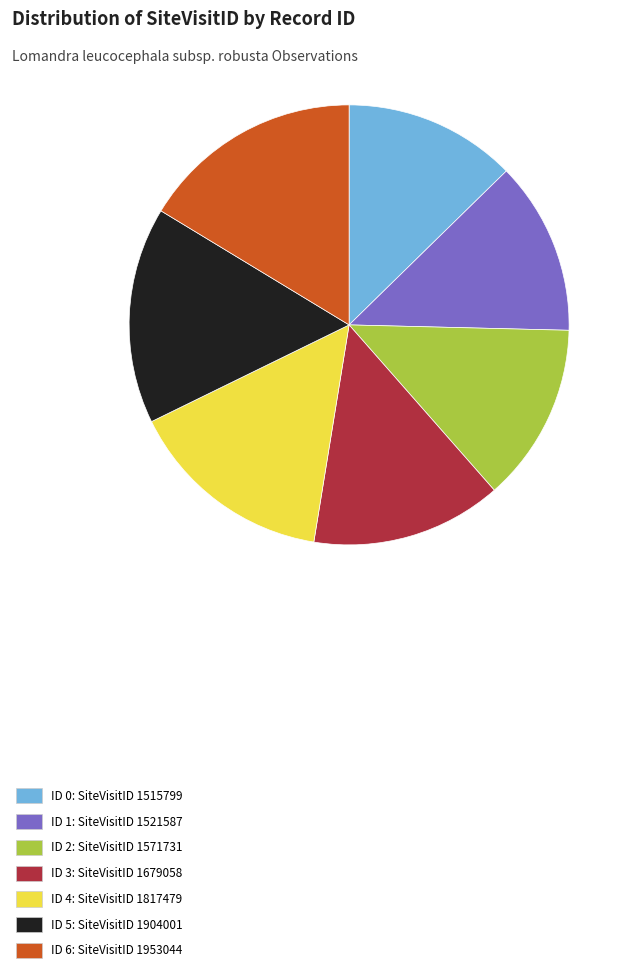

Approximately how many times larger is the value at ID 0 compared to ID 5?

0.8